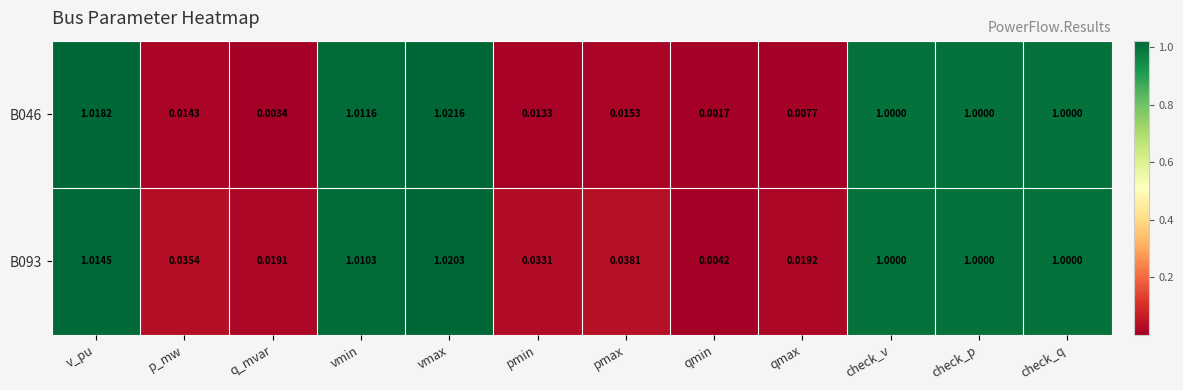

Which series has the largest total across all categories?

B093